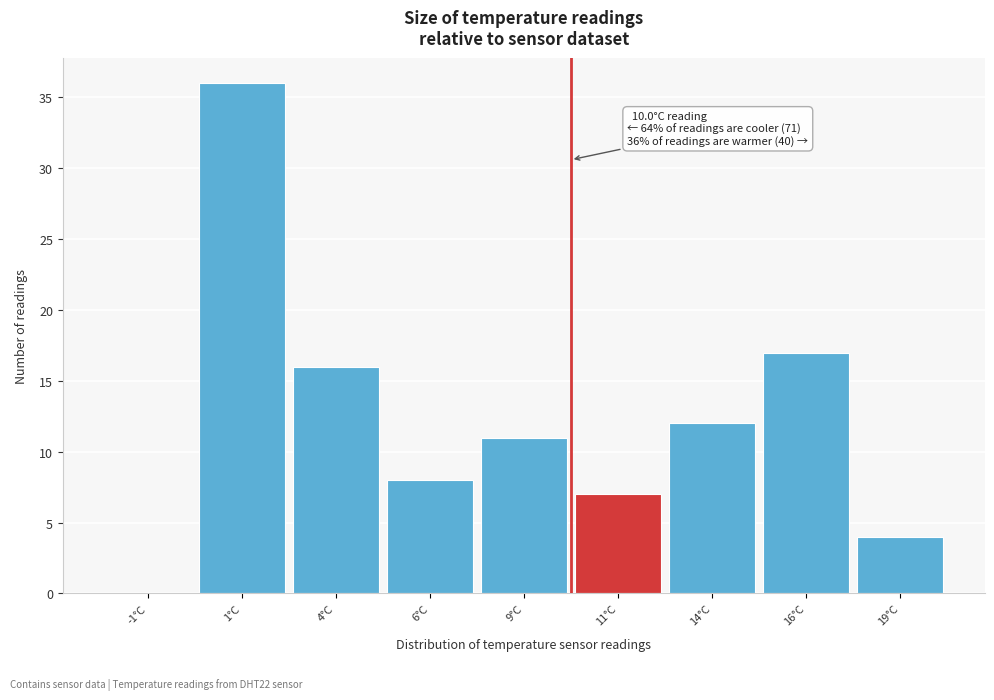

Reading left to right, extract all data points from this chart.

-1°C=0	1°C=36	4°C=16	6°C=8	9°C=11	11°C=7	14°C=12	16°C=17	19°C=4